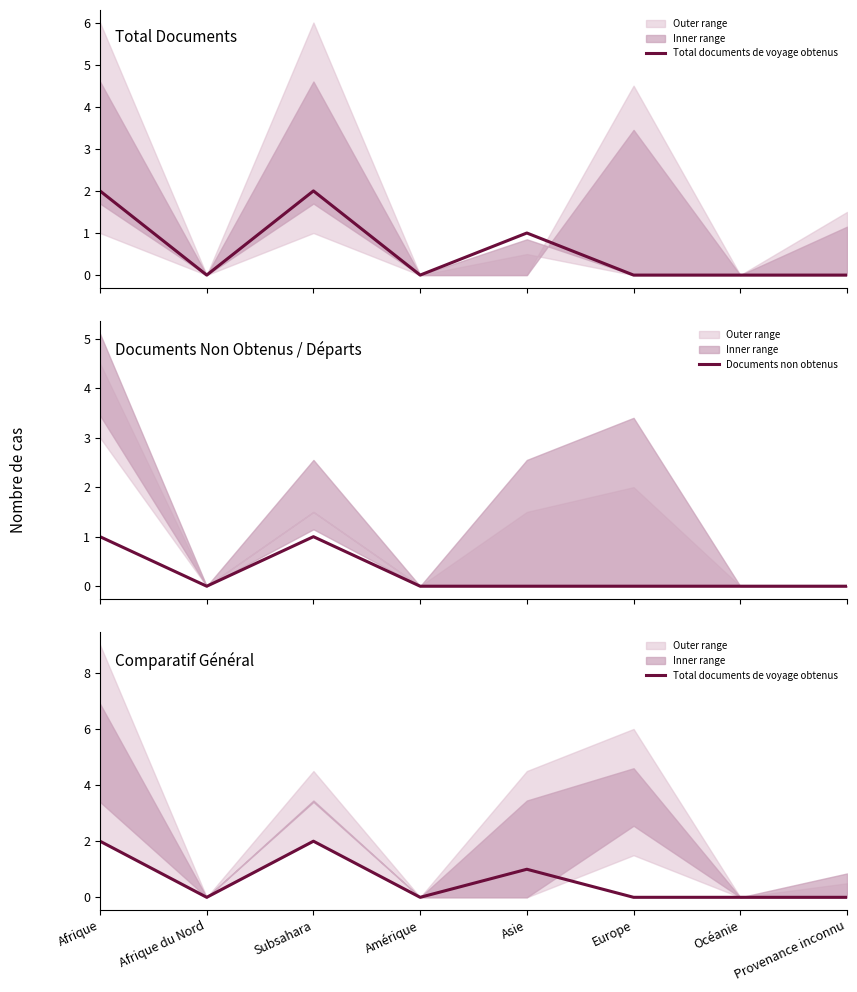

How many lines are shown in the chart?

2